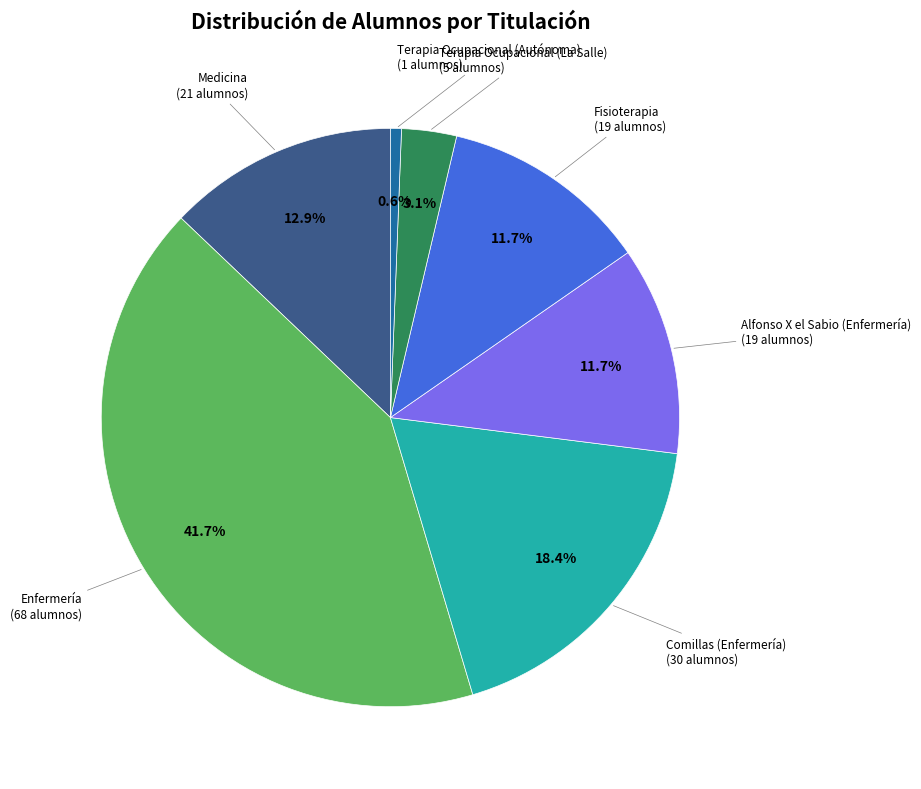

Does any single category account for the majority?

No